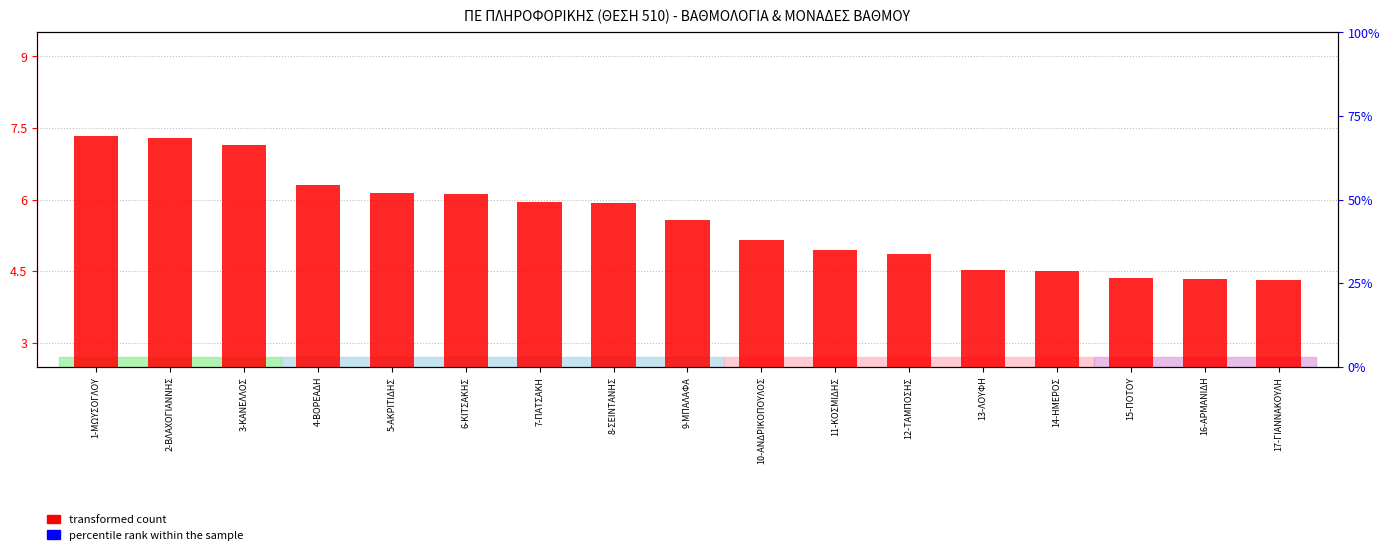

At which category is the sum across all series the highest?

1-ΜΩΥΣΟΓΛΟΥ